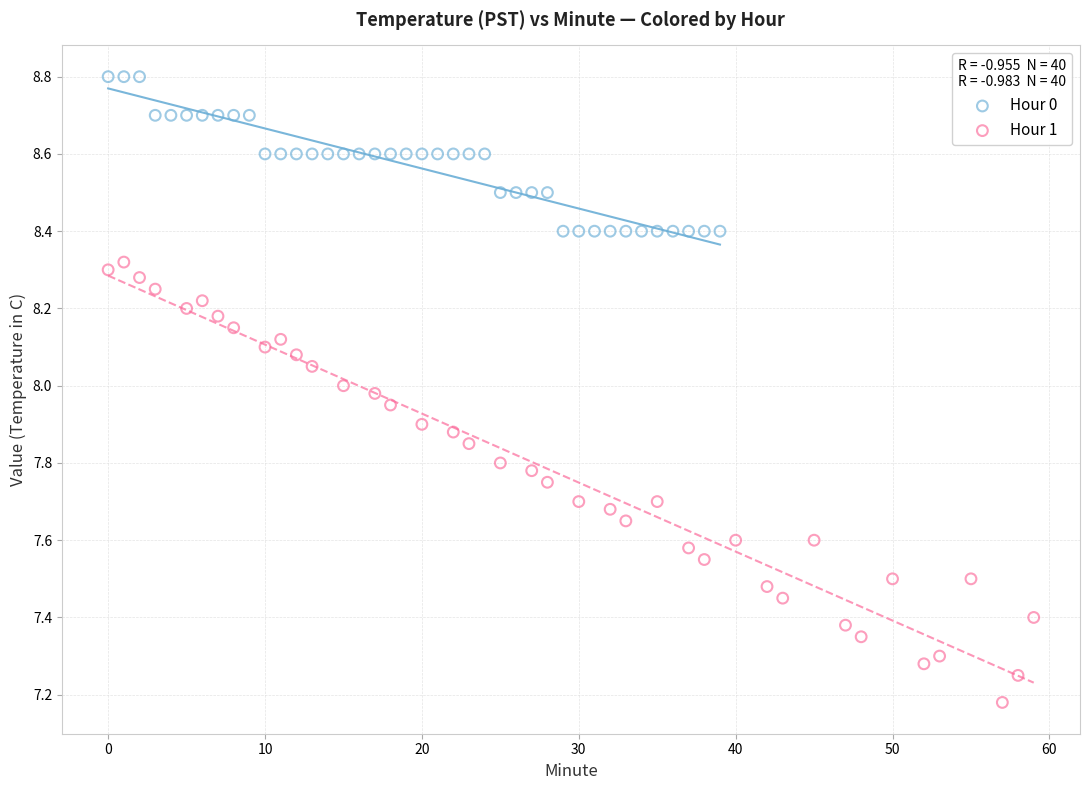

Which series contains the highest Y value?

Hour 0